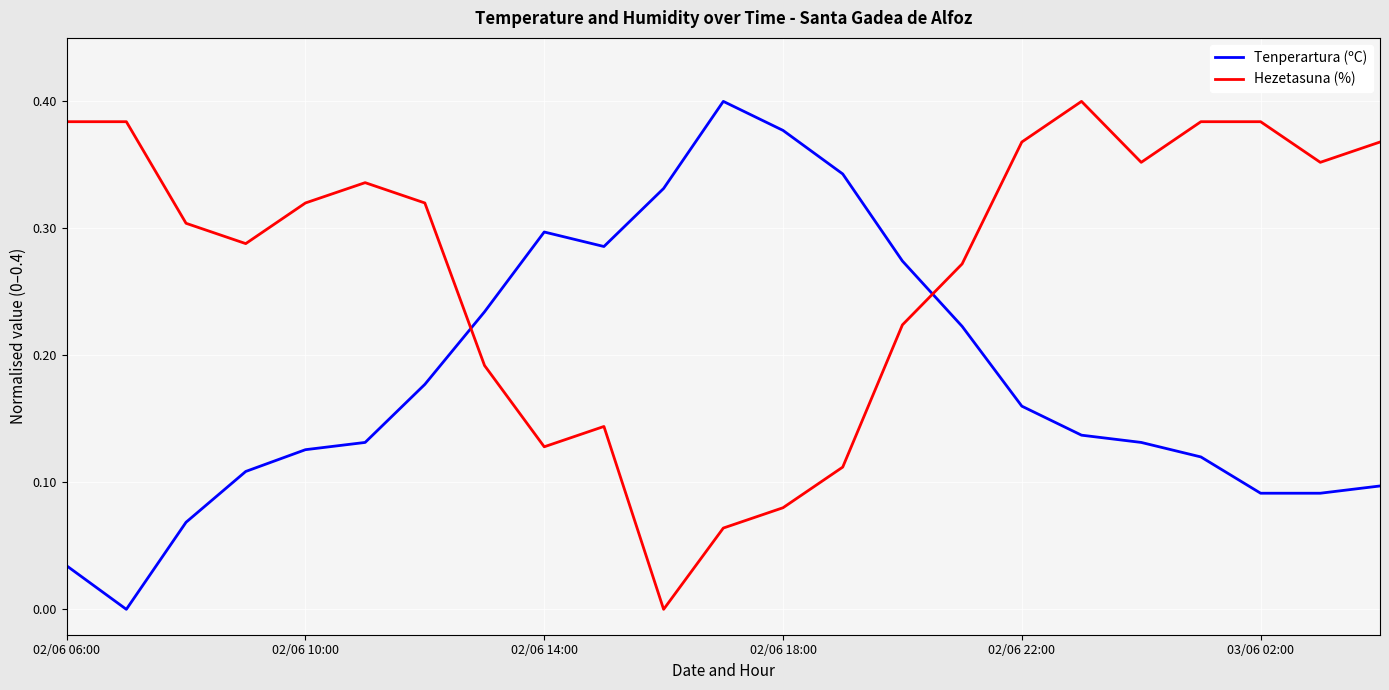

List the series in order of their overall mean, lowest first.

Tenperartura (ºC), Hezetasuna (%)